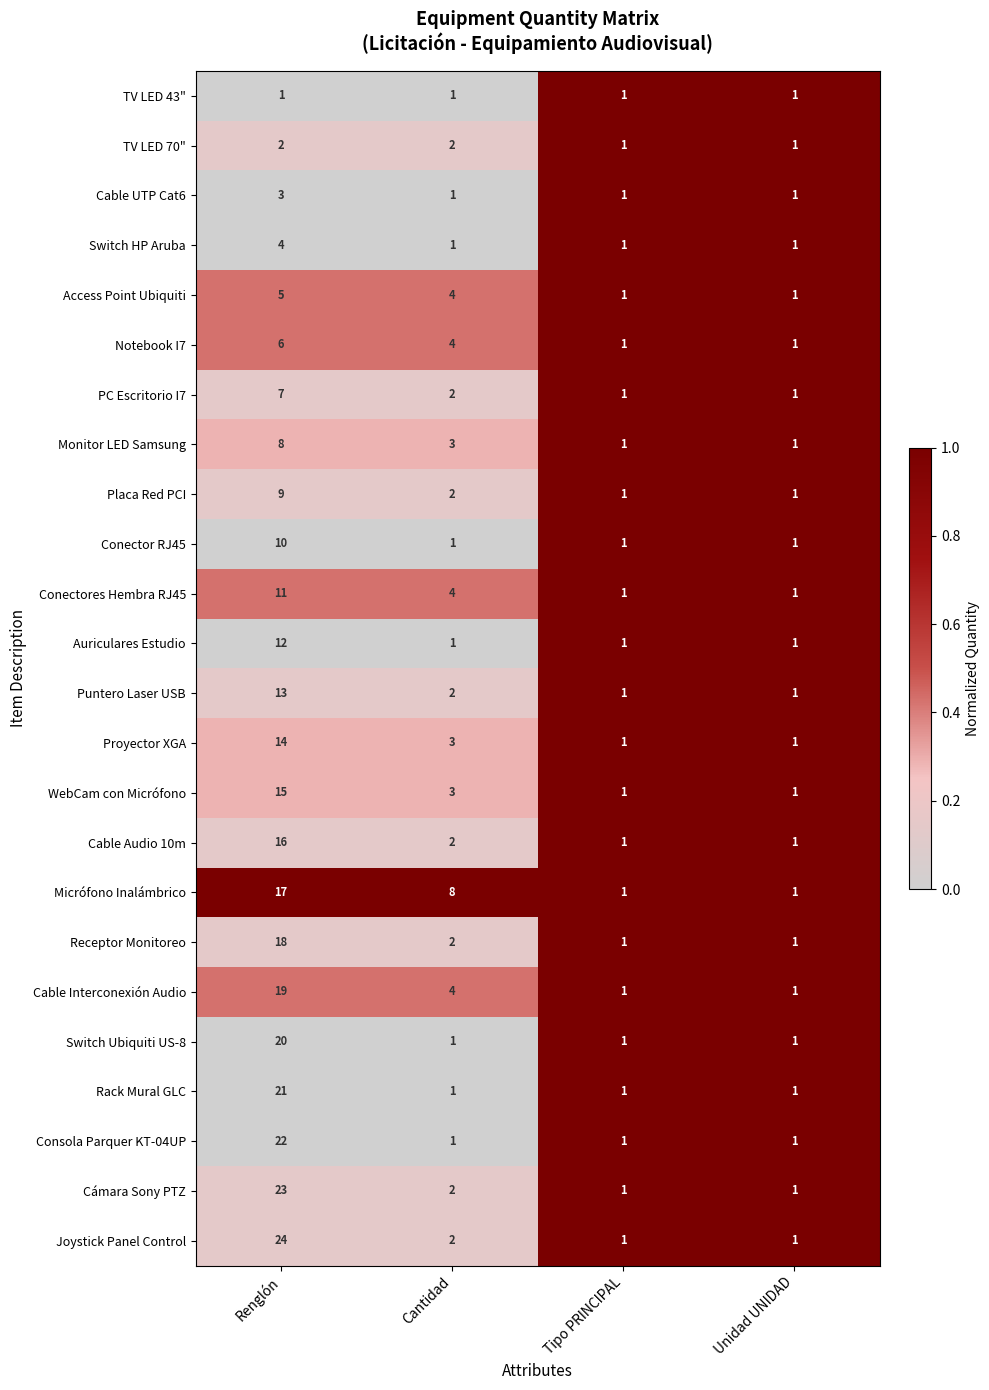

The value of TV LED 43" at Cantidad is 1. True or false?

True